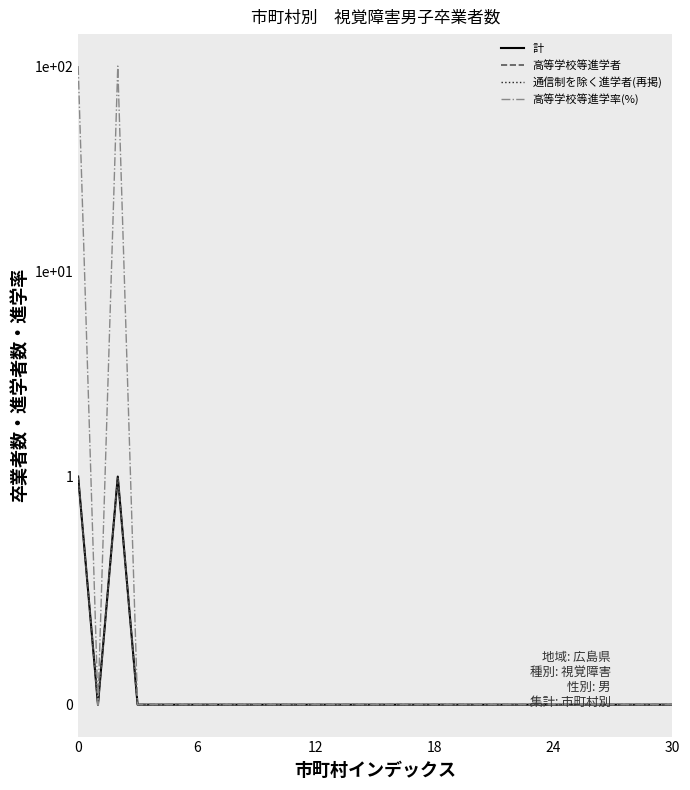

What is the difference between the highest and lowest values at 0?

99